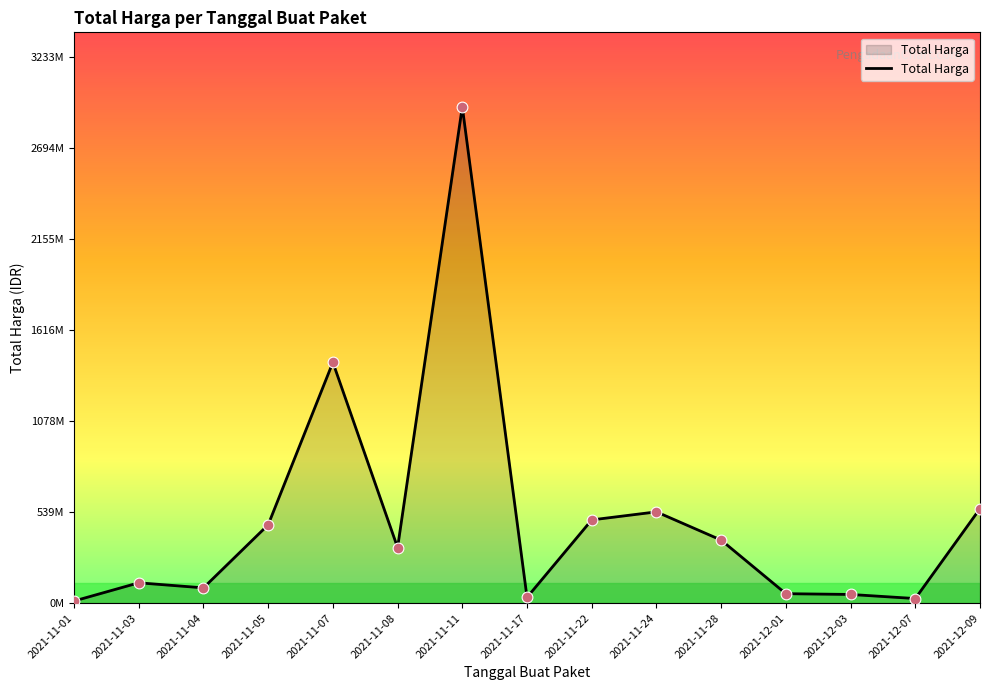

What is the change in value from 2021-11-08 to 2021-11-28?

+44280000